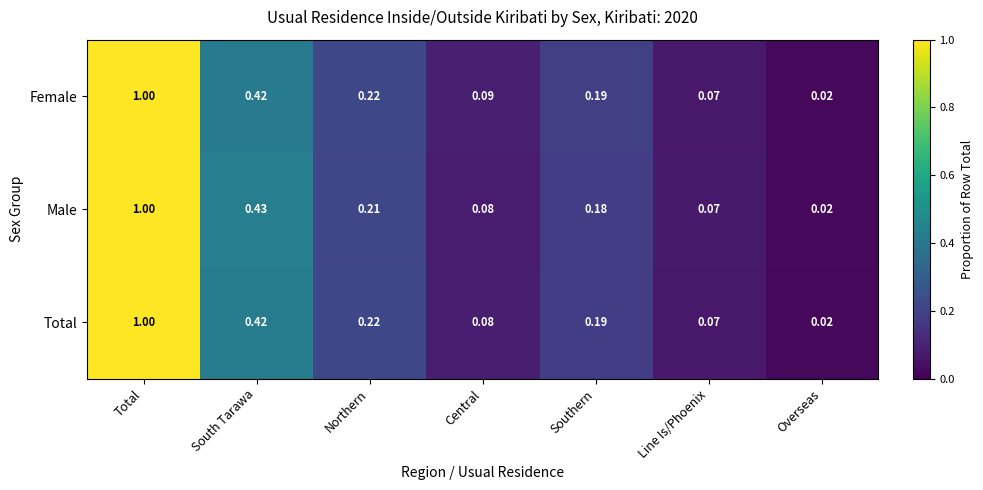

What is the greatest value displayed?

1.0